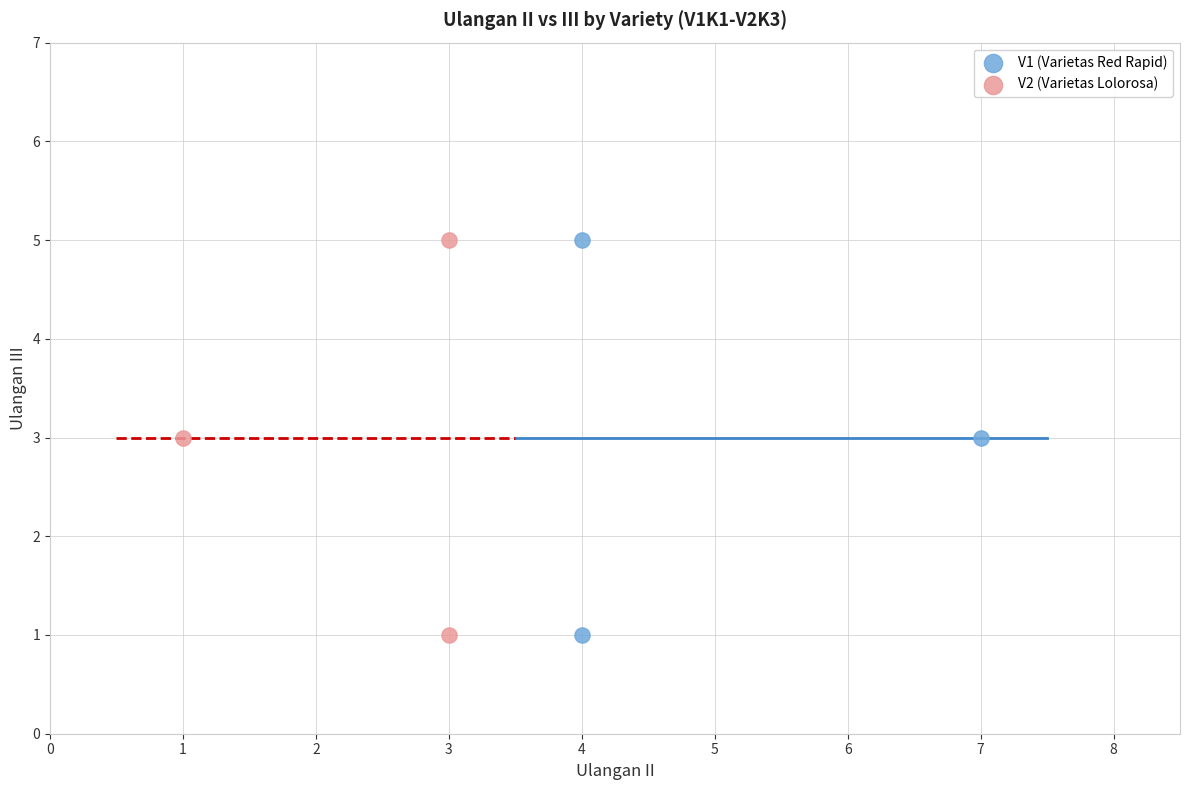

What are all the series names shown in the legend?

V1 (Varietas Red Rapid), V2 (Varietas Lolorosa)